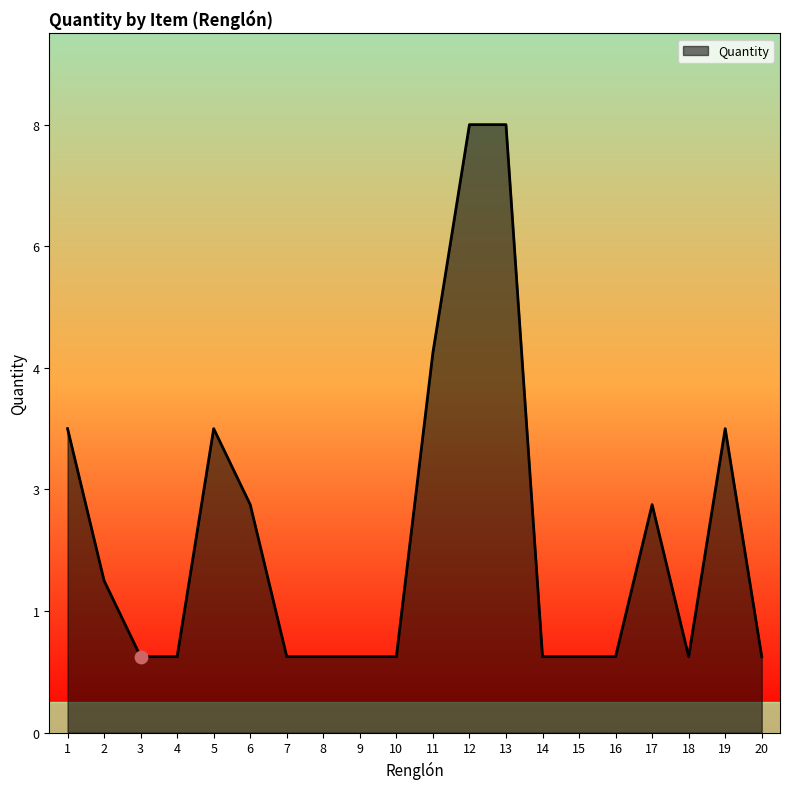

What is the change in value from 4 to 5?

+3